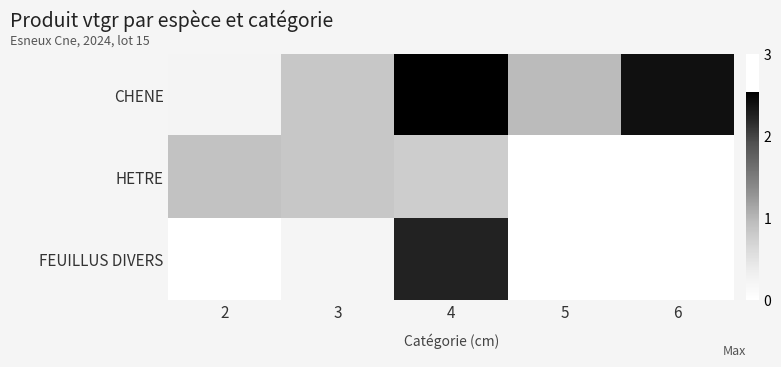

At 5, list the series in order from largest to smallest.

CHENE, HETRE, FEUILLUS DIVERS